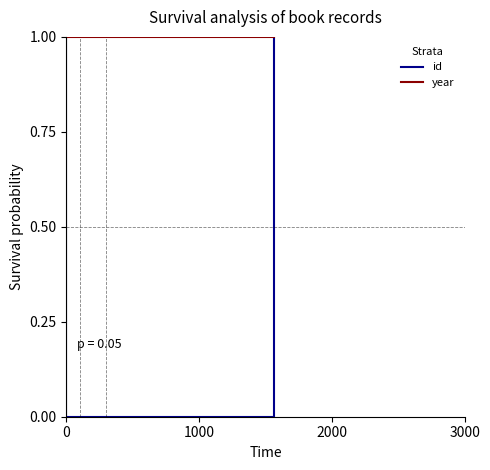

What is the value of the year point at the 1st from the left?

1